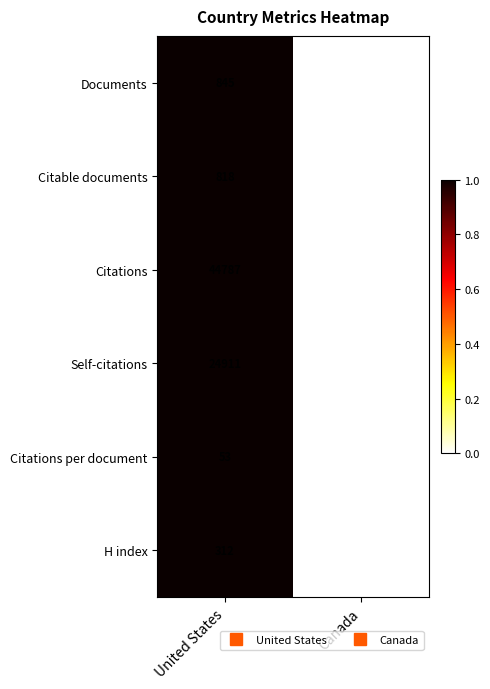

Rank the series at United States from highest to lowest value.

Citations, Self-citations, Documents, Citable documents, H index, Citations per document